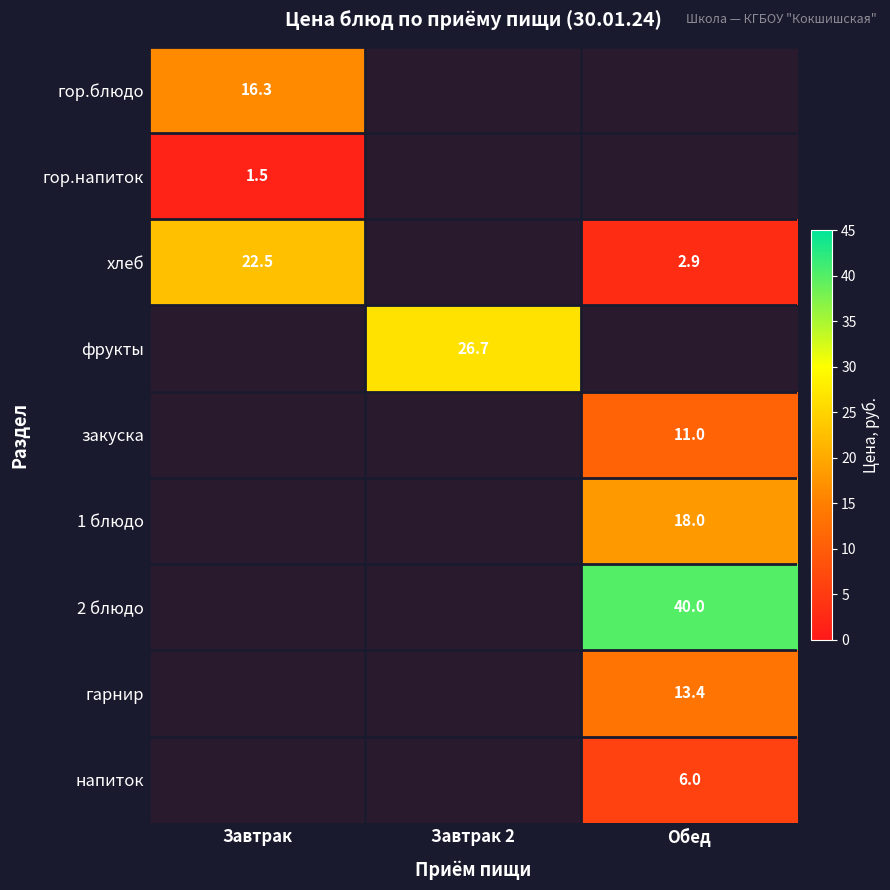

Is it true that гор.напиток equals 1.5 at Завтрак?

True